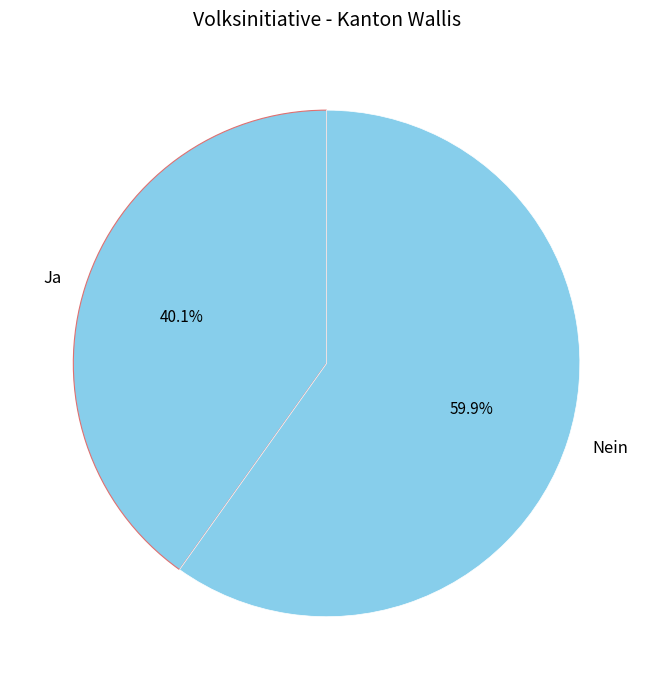

To the nearest percent, what percentage of the pie is Nein?

60%